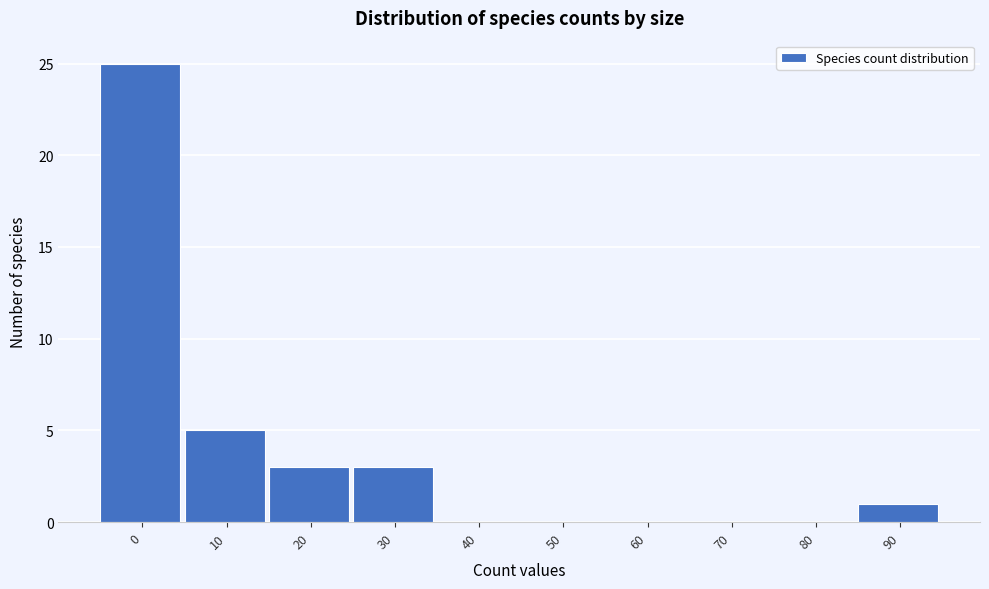

Reading left to right, list all the values displayed in this chart.

0=25	10=5	20=3	30=3	40=0	50=0	60=0	70=0	80=0	90=1